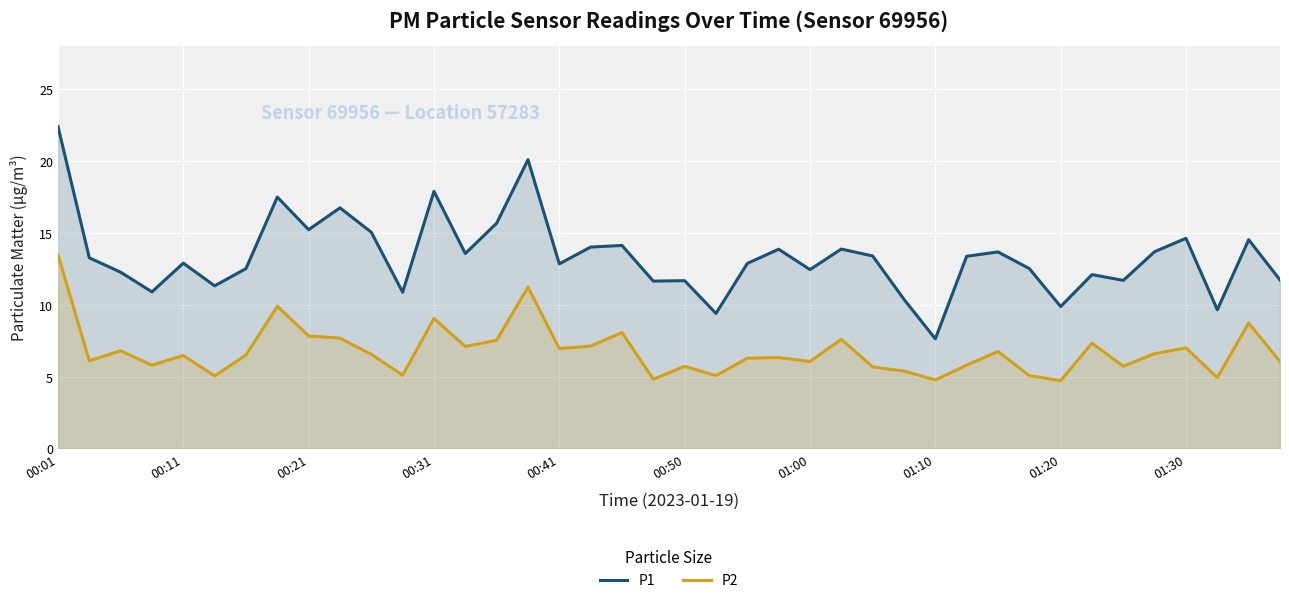

Reading left to right, transcribe all the data shown in this chart.

P1: 22.4	13.3	12.3	10.9	12.9	11.3	12.5	17.5	15.2	16.8	15.1	10.9	17.9	13.6	15.7	20.1	12.8	14.0	14.1	11.7	11.7	9.4	12.9	13.9	12.4	13.9	13.4	10.4	7.6	13.4	13.7	12.5	9.9	12.1	11.7	13.7	14.6	9.7	14.5	11.7
P2: 13.5	6.1	6.8	5.8	6.5	5.0	6.5	9.9	7.8	7.7	6.5	5.1	9.1	7.1	7.5	11.2	7.0	7.1	8.1	4.8	5.7	5.1	6.3	6.3	6.0	7.6	5.7	5.4	4.8	5.8	6.8	5.1	4.7	7.3	5.7	6.6	7.0	4.9	8.7	6.0